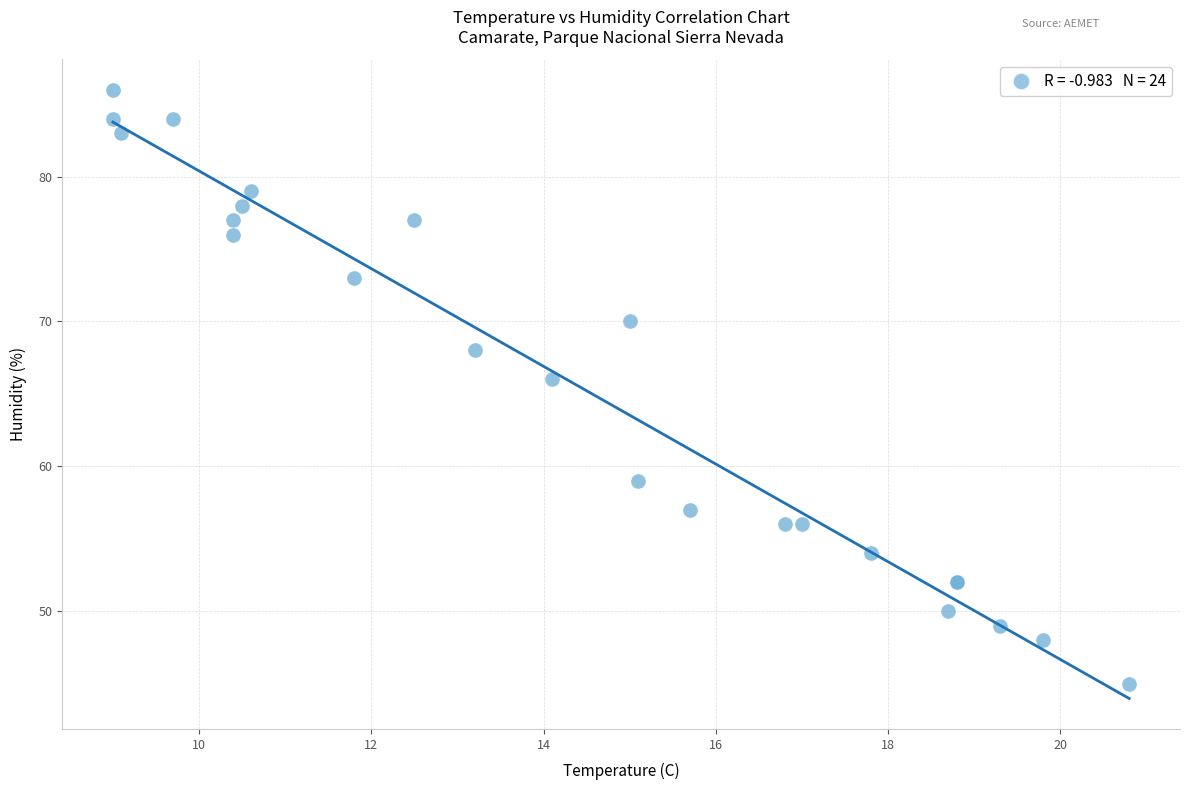

What Y value in the scatter plot is closest to 65?

66